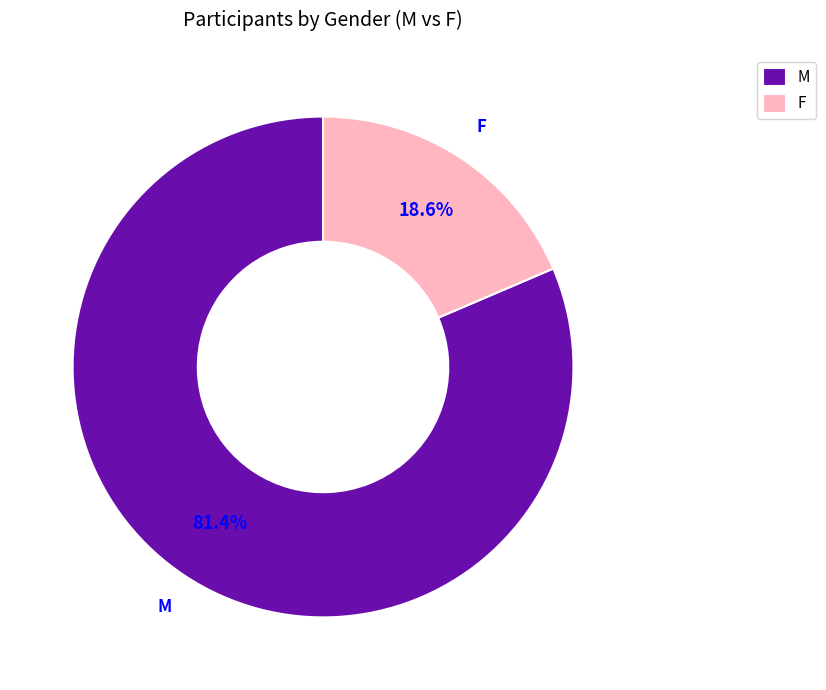

To the nearest percent, what is the difference between the largest and smallest slice percentages?

63%